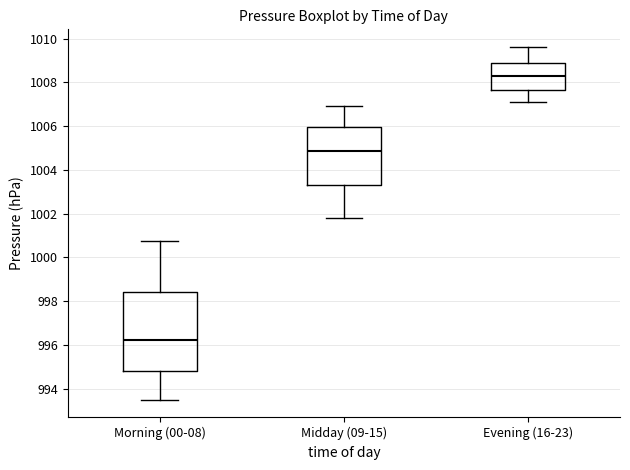

Where is the lower edge of the box for Midday (09-15) on the y-axis? The values are not printed on the chart, so give them approximately, as read against the axis.

1003.2